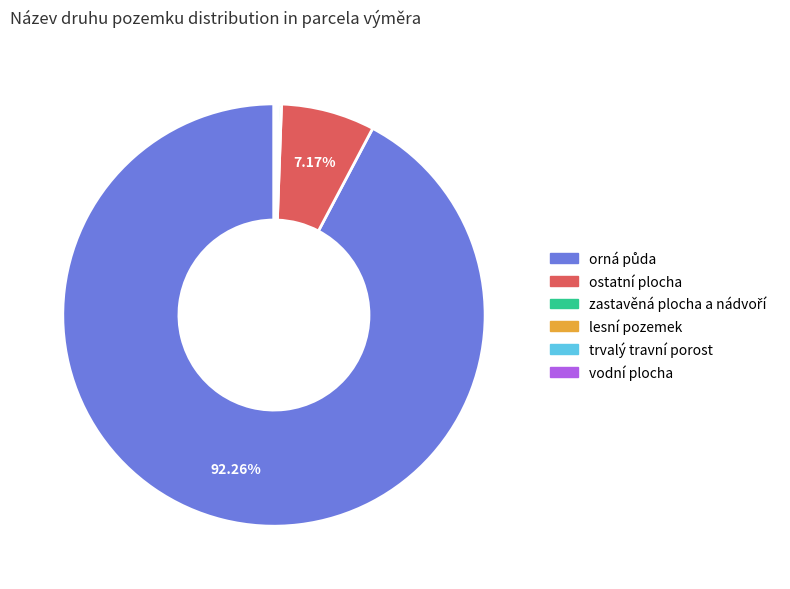

Does any single category account for the majority?

Yes